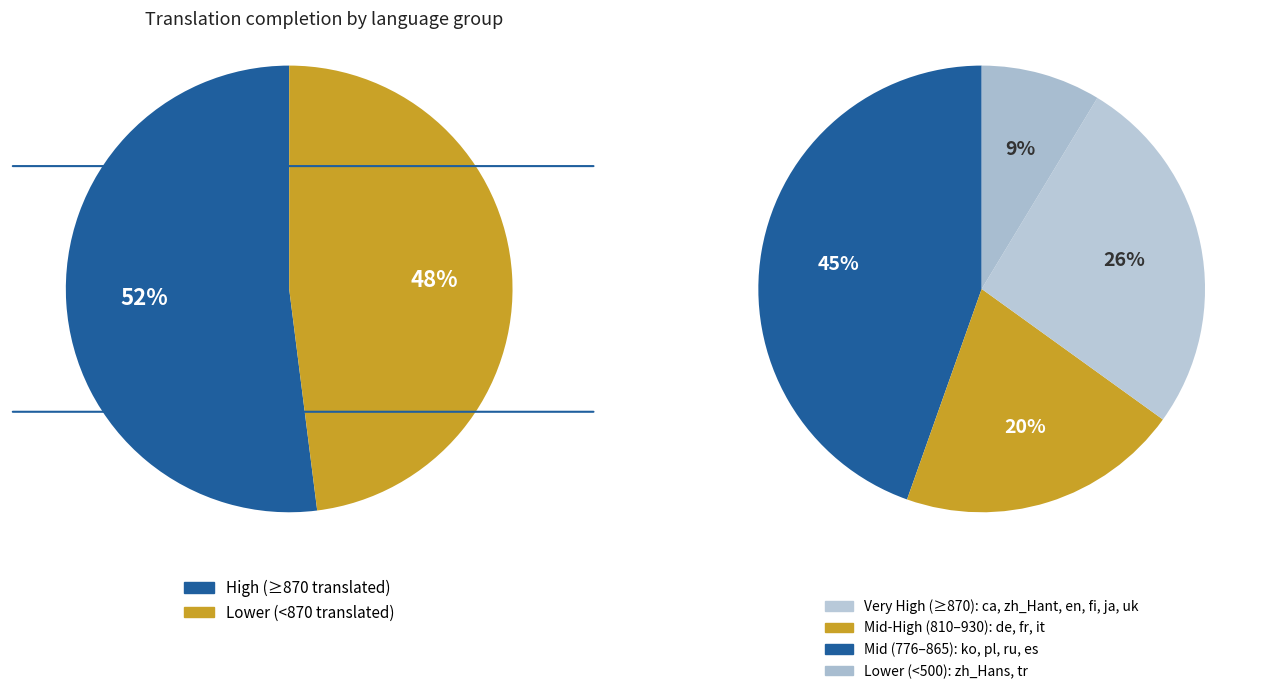

Does German account for over 50% of the chart?

No